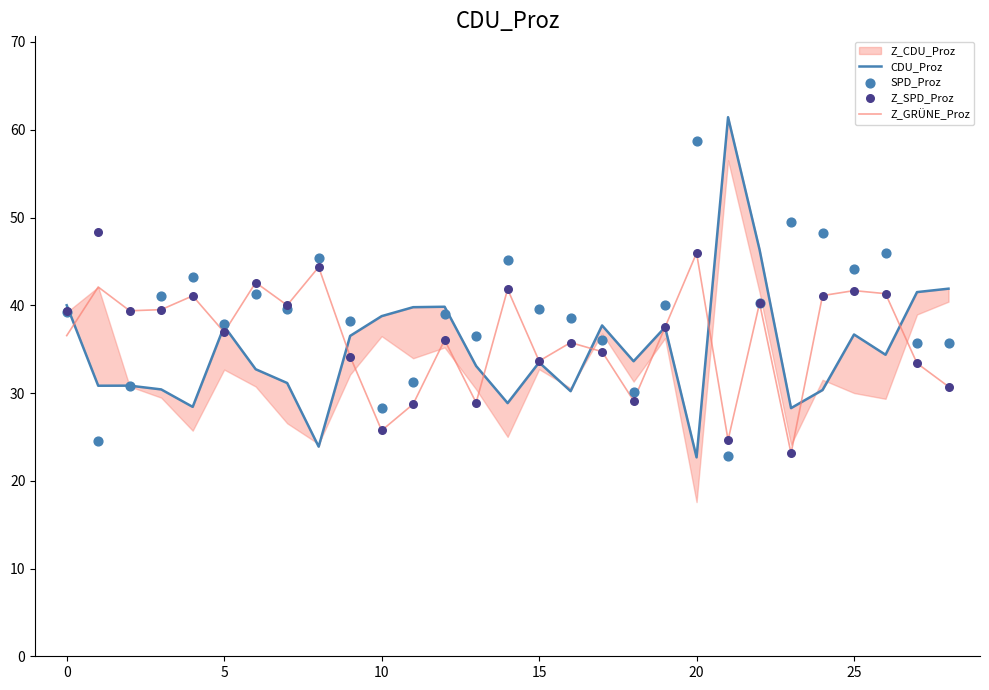

The Z_GRÜNE_Proz series shows 56.9 at 25. True or false?

False